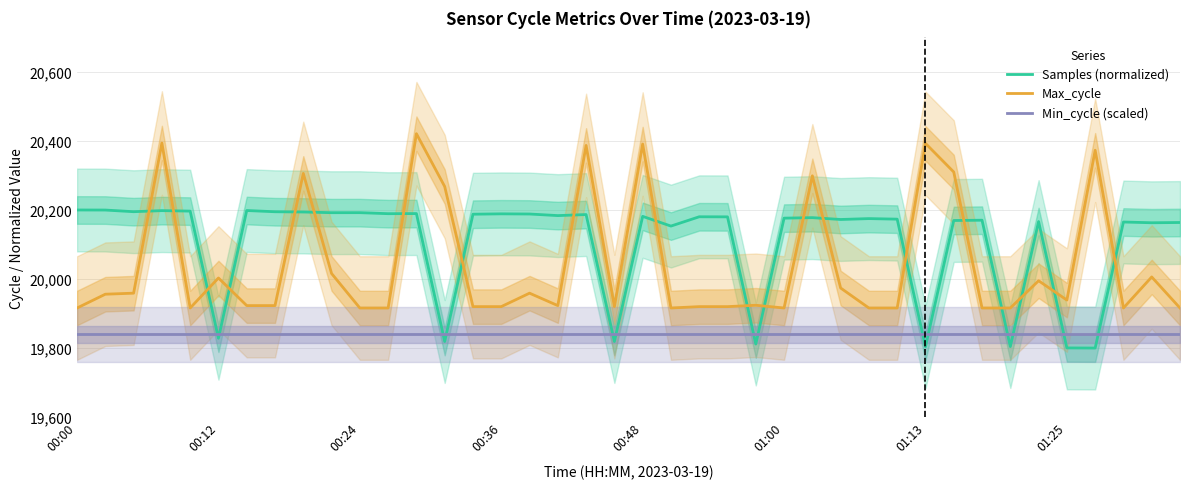

What is the spread (max minus min) of values at 28?

335.1